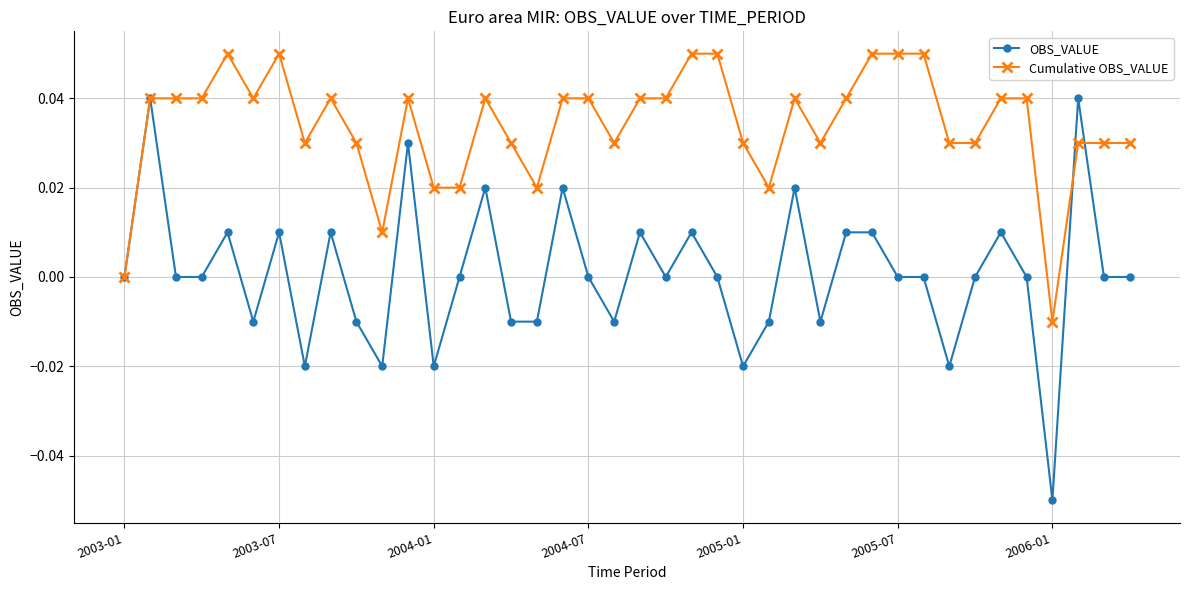

Which series has the largest range (max minus min)?

OBS_VALUE